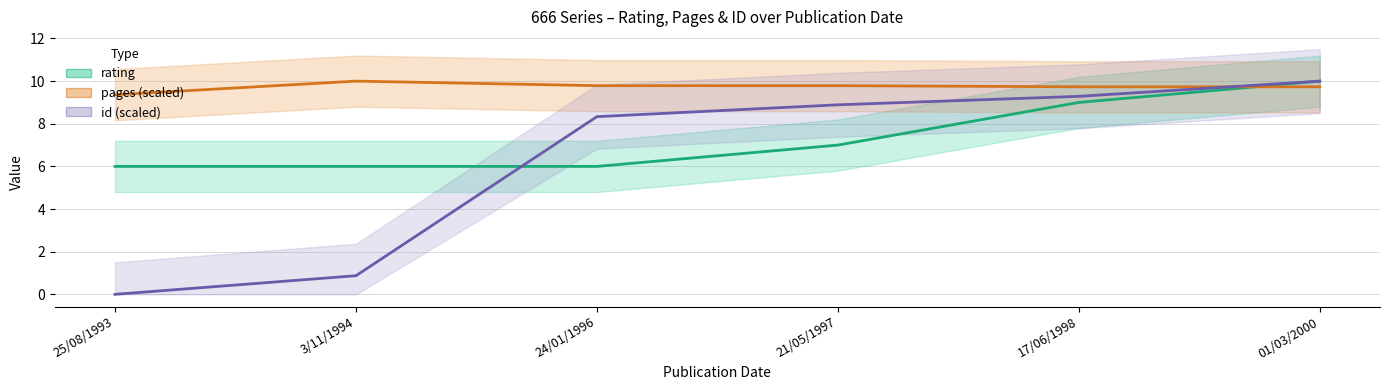

The id series shows 0.6 at 3/11/1994. True or false?

False